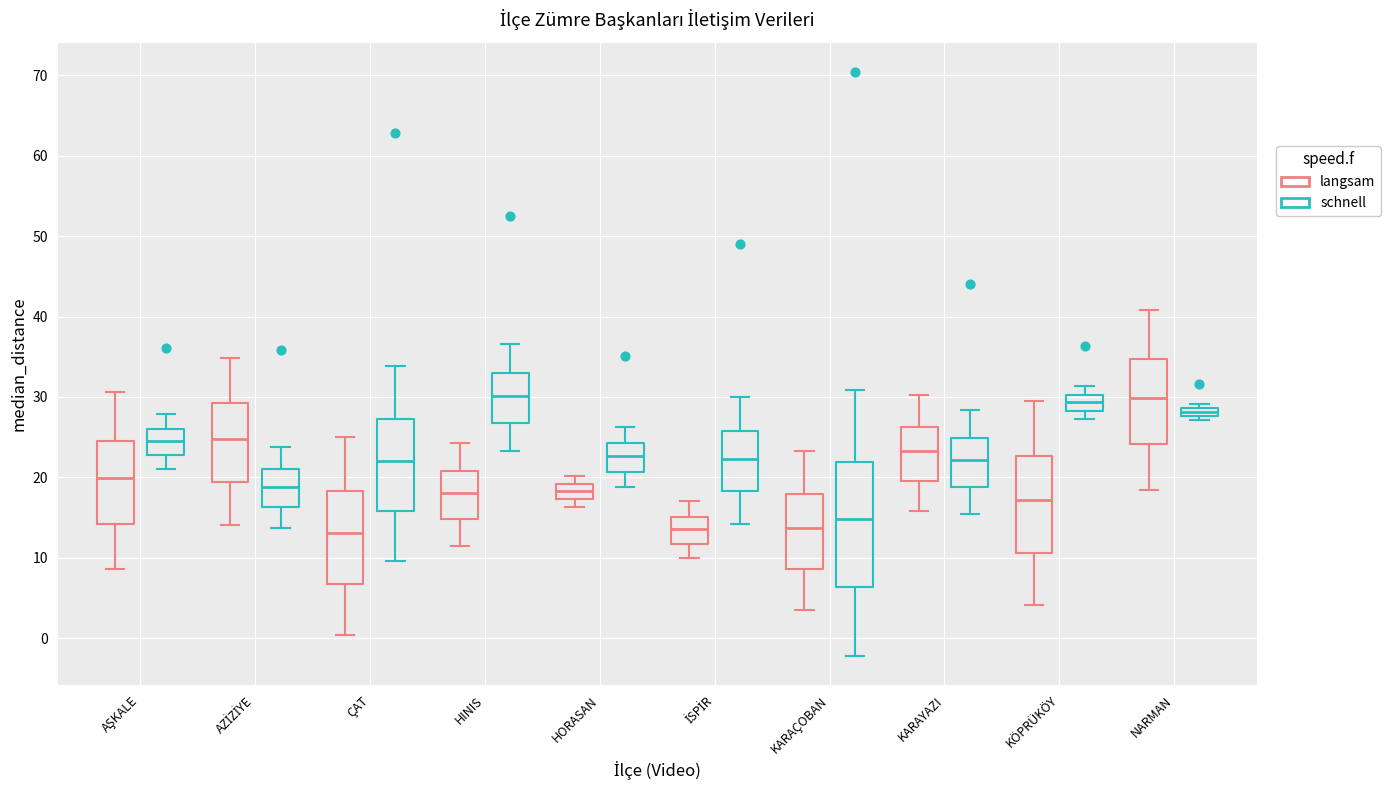

Comparing the boxes themselves (not the whiskers), which one is the tallest?

KARAÇOBAN (schnell)